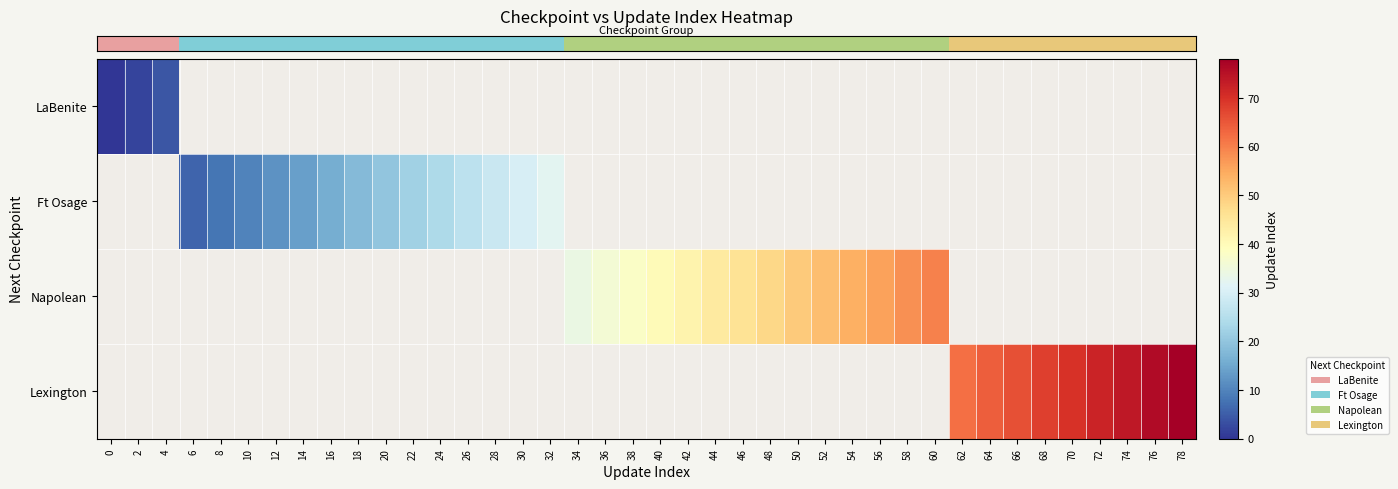

Between 22 and 68, which is larger?

68